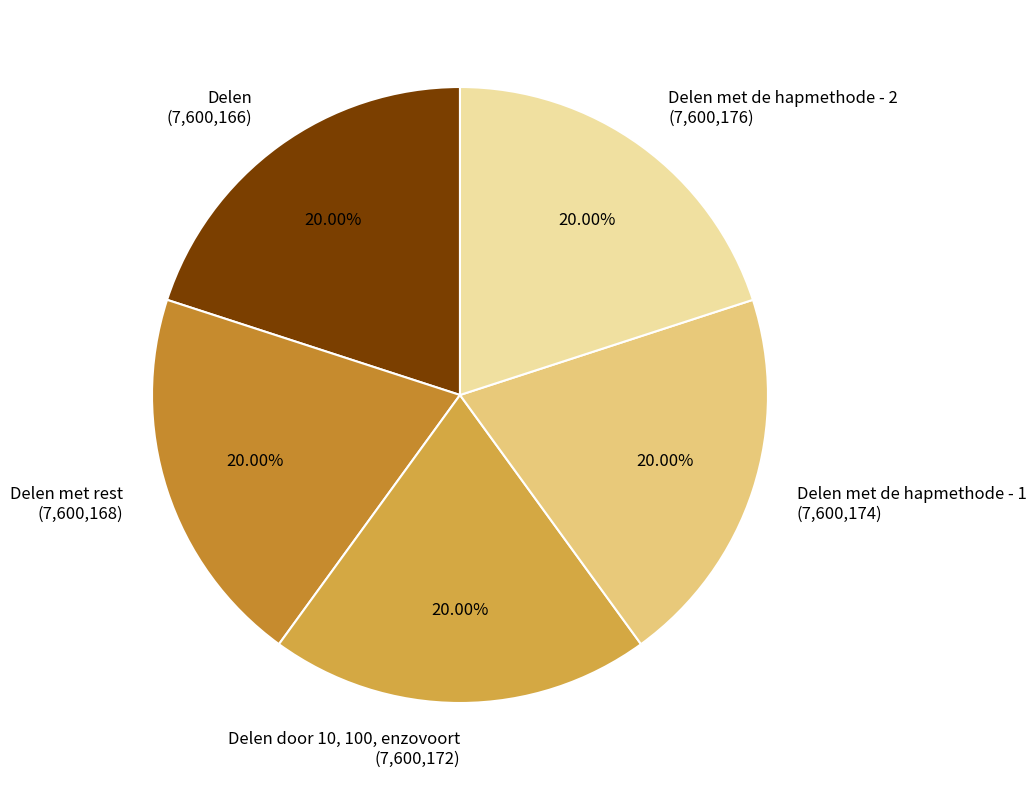

Is there any slice that represents more than half of the pie?

No